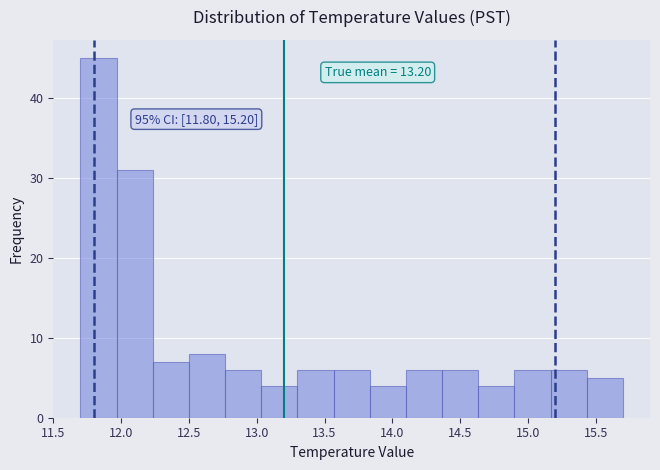

Over which range of the x-axis is the bar tallest?

11.70 to 11.95